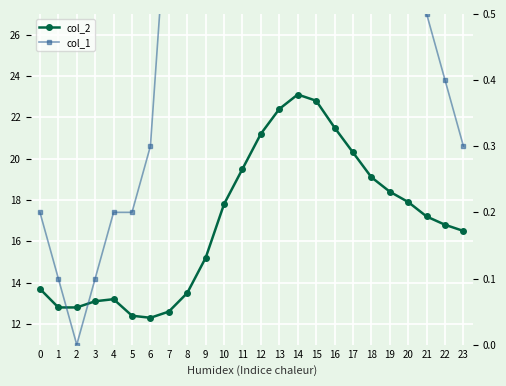

The value of col_2 at 12 is 8.7. True or false?

False